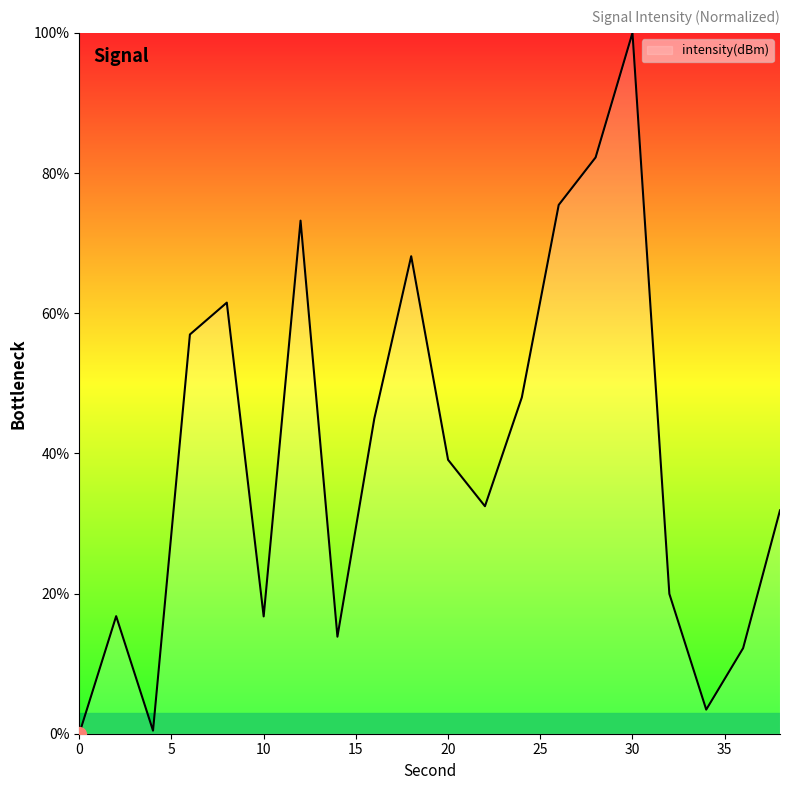

How many distinct data groups are displayed?

1